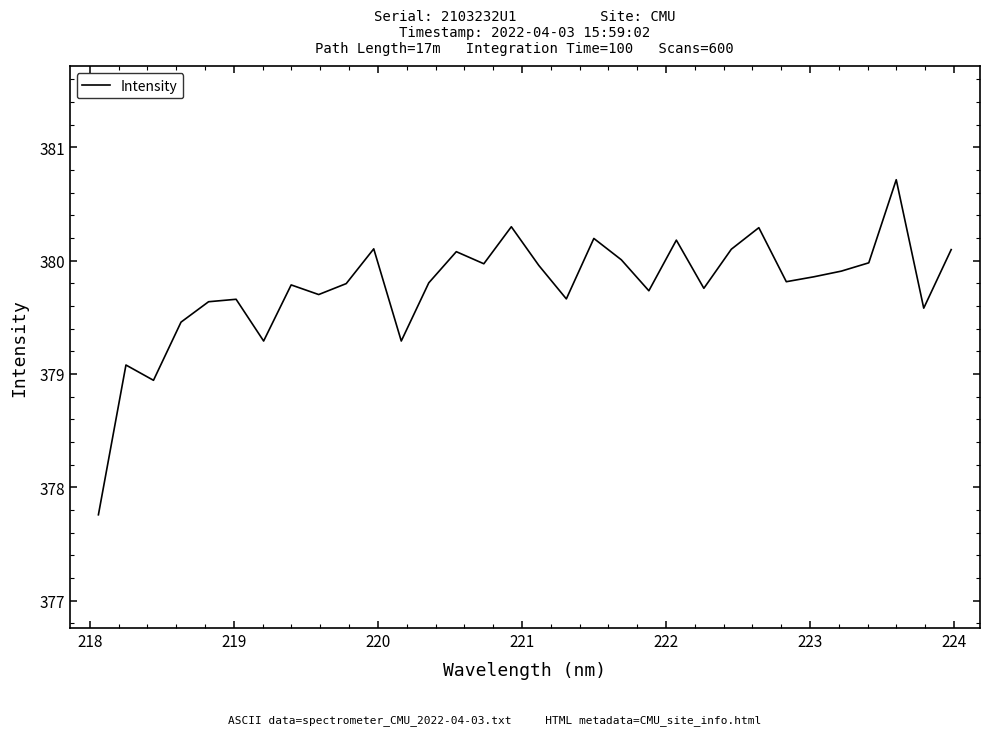

What is the greatest value displayed?

380.7